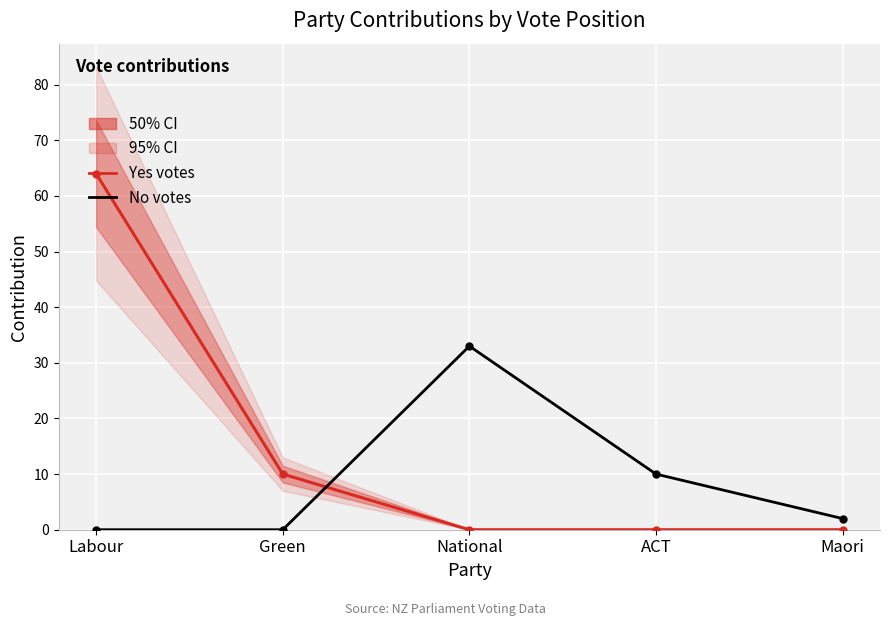

Count the Yes votes values in the range 0 to 10.

4